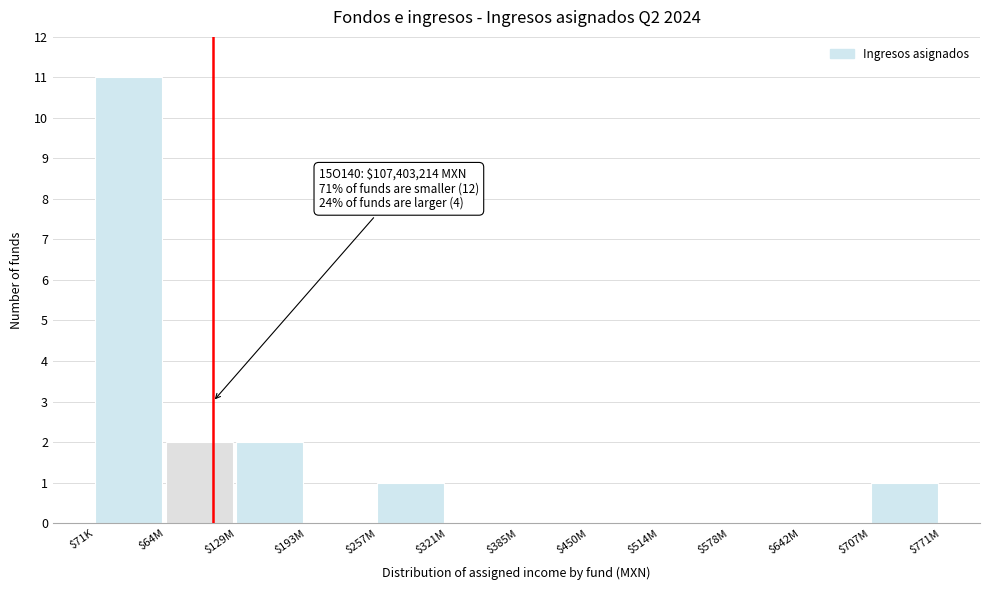

What is the sum of all values?

17